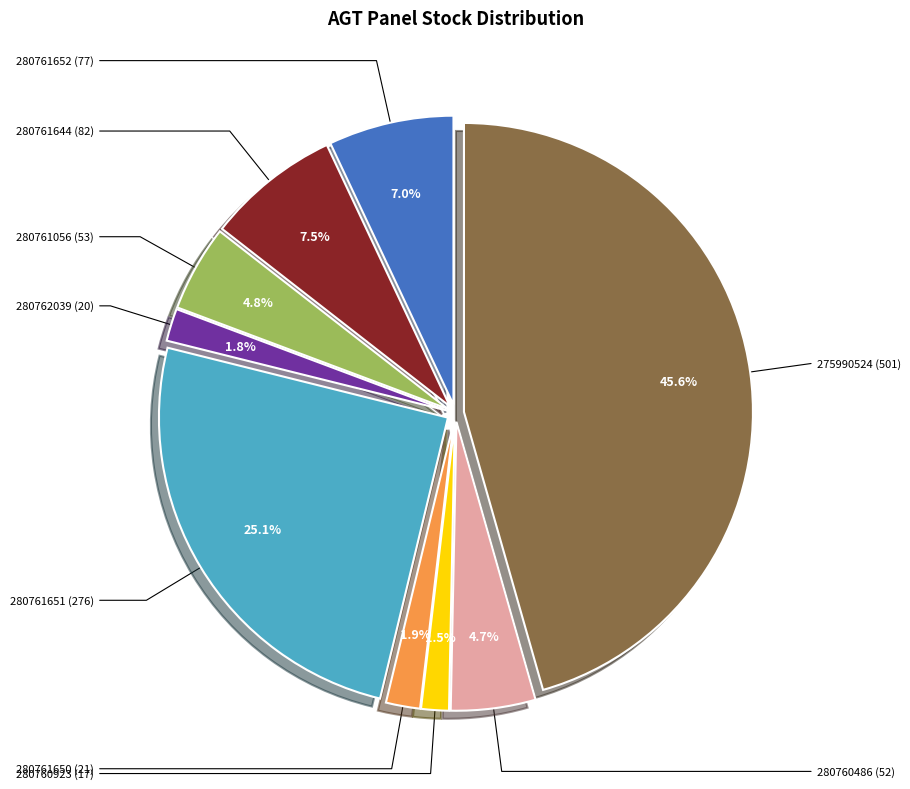

To the nearest percent, what is the difference between the largest and smallest slice percentages?

44%